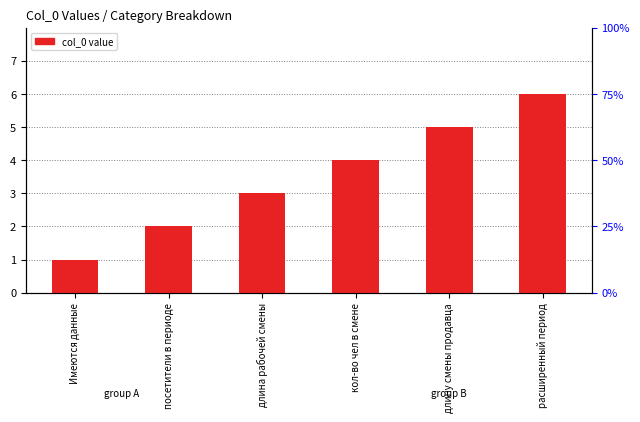

Reading right to left, list all the values displayed in this chart.

6	5	4	3	2	1